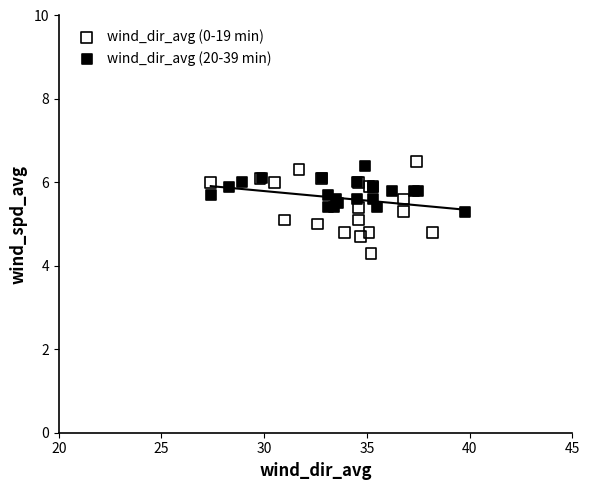

Which series reaches the minimum Y coordinate?

wind_dir_avg (0-19 min)